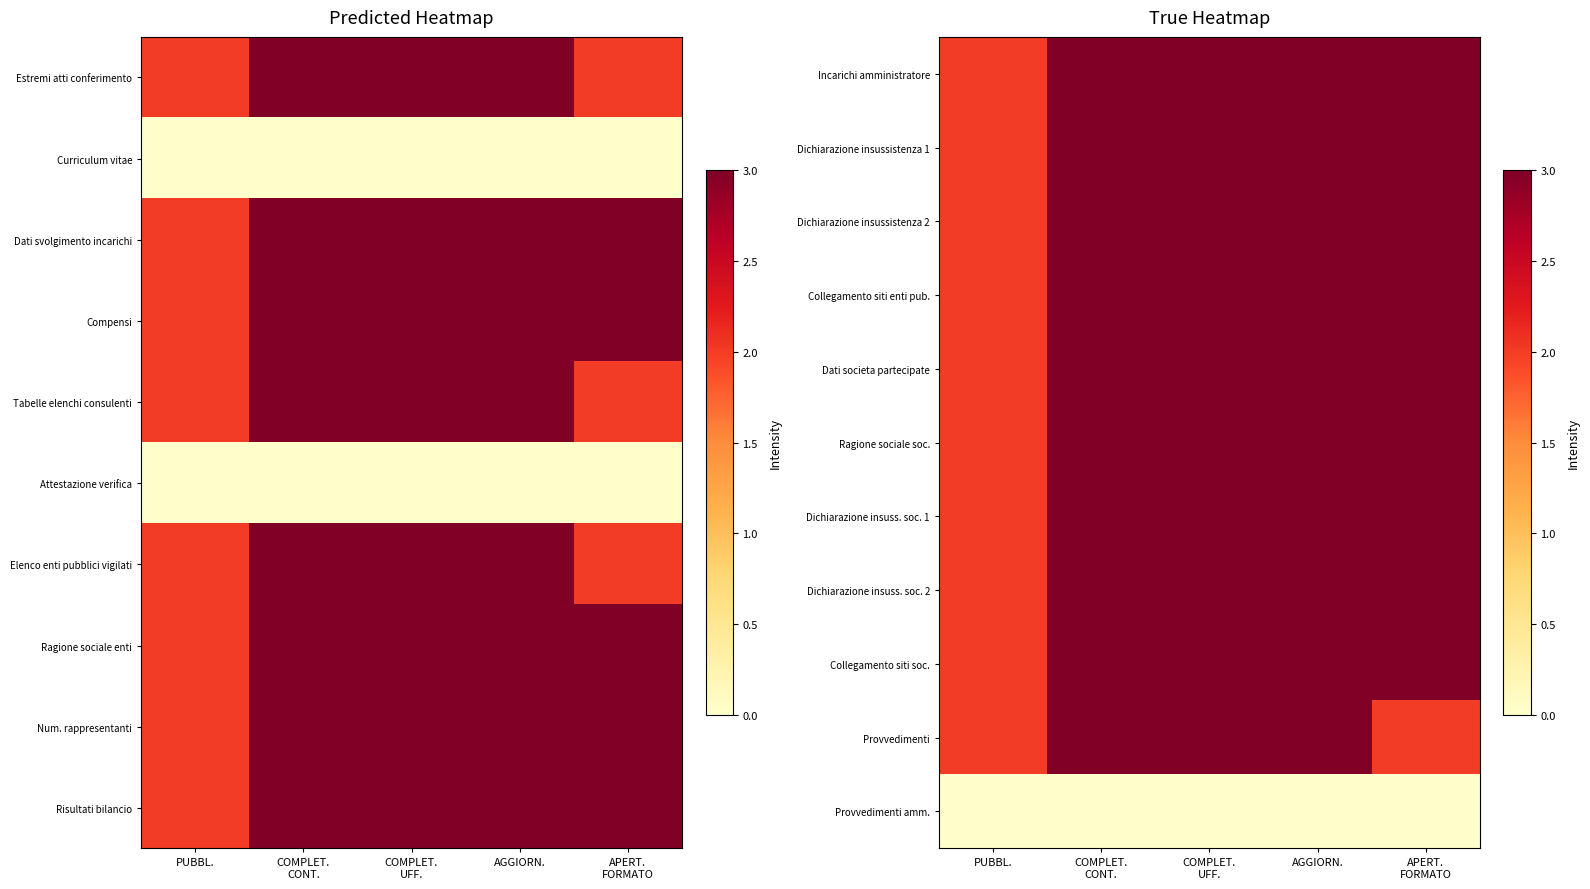

Reading left to right, transcribe all the data shown in this chart.

Incarichi amministratore: PUBBL.=2	COMPLET.
CONT.=3	COMPLET.
UFF.=3	AGGIORN.=3	APERT.
FORMATO=3
Dichiarazione insussistenza 1: PUBBL.=2	COMPLET.
CONT.=3	COMPLET.
UFF.=3	AGGIORN.=3	APERT.
FORMATO=3
Dichiarazione insussistenza 2: PUBBL.=2	COMPLET.
CONT.=3	COMPLET.
UFF.=3	AGGIORN.=3	APERT.
FORMATO=3
Collegamento siti enti pub.: PUBBL.=2	COMPLET.
CONT.=3	COMPLET.
UFF.=3	AGGIORN.=3	APERT.
FORMATO=3
Dati societa partecipate: PUBBL.=2	COMPLET.
CONT.=3	COMPLET.
UFF.=3	AGGIORN.=3	APERT.
FORMATO=3
Ragione sociale soc.: PUBBL.=2	COMPLET.
CONT.=3	COMPLET.
UFF.=3	AGGIORN.=3	APERT.
FORMATO=3
Dichiarazione insuss. soc. 1: PUBBL.=2	COMPLET.
CONT.=3	COMPLET.
UFF.=3	AGGIORN.=3	APERT.
FORMATO=3
Dichiarazione insuss. soc. 2: PUBBL.=2	COMPLET.
CONT.=3	COMPLET.
UFF.=3	AGGIORN.=3	APERT.
FORMATO=3
Collegamento siti soc.: PUBBL.=2	COMPLET.
CONT.=3	COMPLET.
UFF.=3	AGGIORN.=3	APERT.
FORMATO=3
Provvedimenti: PUBBL.=2	COMPLET.
CONT.=3	COMPLET.
UFF.=3	AGGIORN.=3	APERT.
FORMATO=2
Provvedimenti amm.: PUBBL.=0	COMPLET.
CONT.=0	COMPLET.
UFF.=0	AGGIORN.=0	APERT.
FORMATO=0